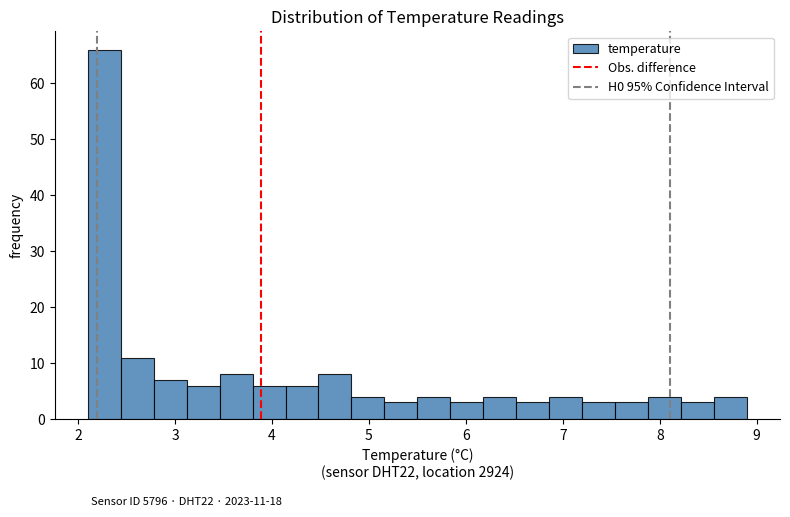

Around what value on the x-axis is the tallest bar? Give the approximate position of its centre, as read against the axis.

2.3